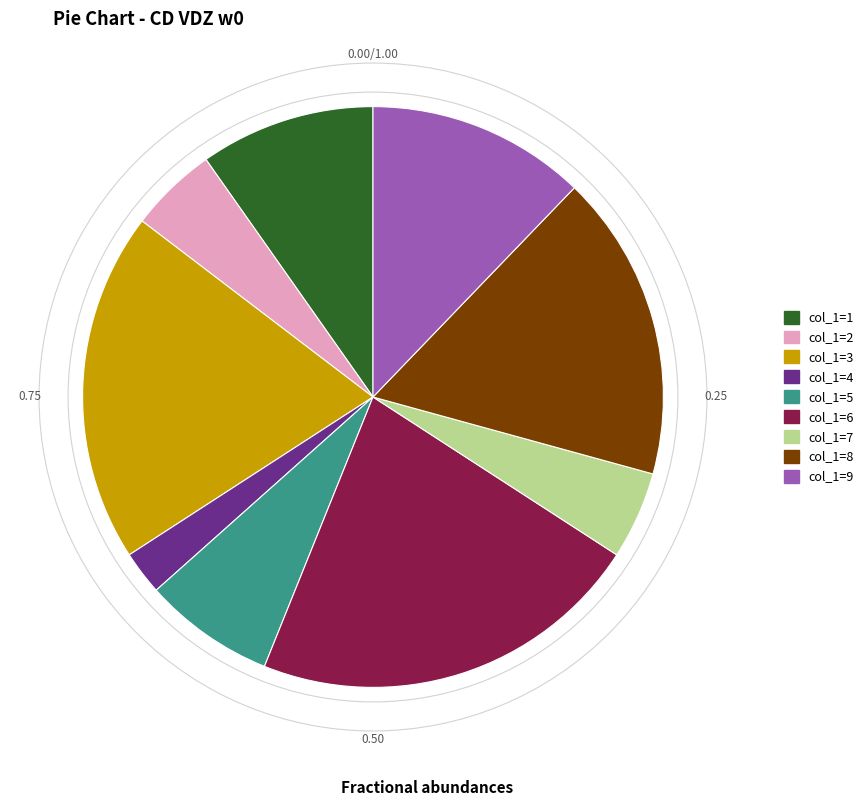

What is the smallest slice in the pie chart?

col_1=4